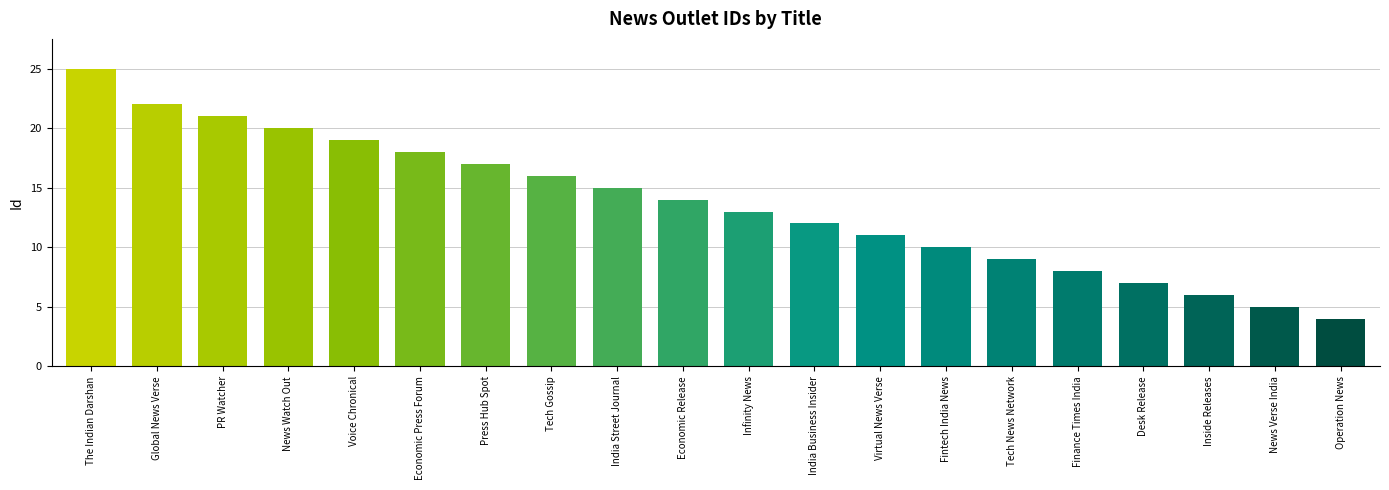

At which label is the value closest to 14?

Economic Release